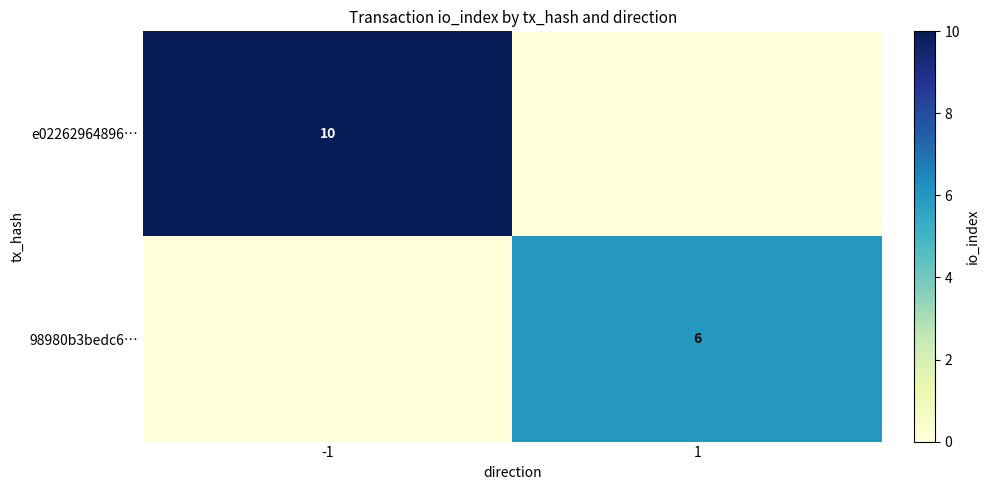

At how many categories does at least one series exceed 6?

1